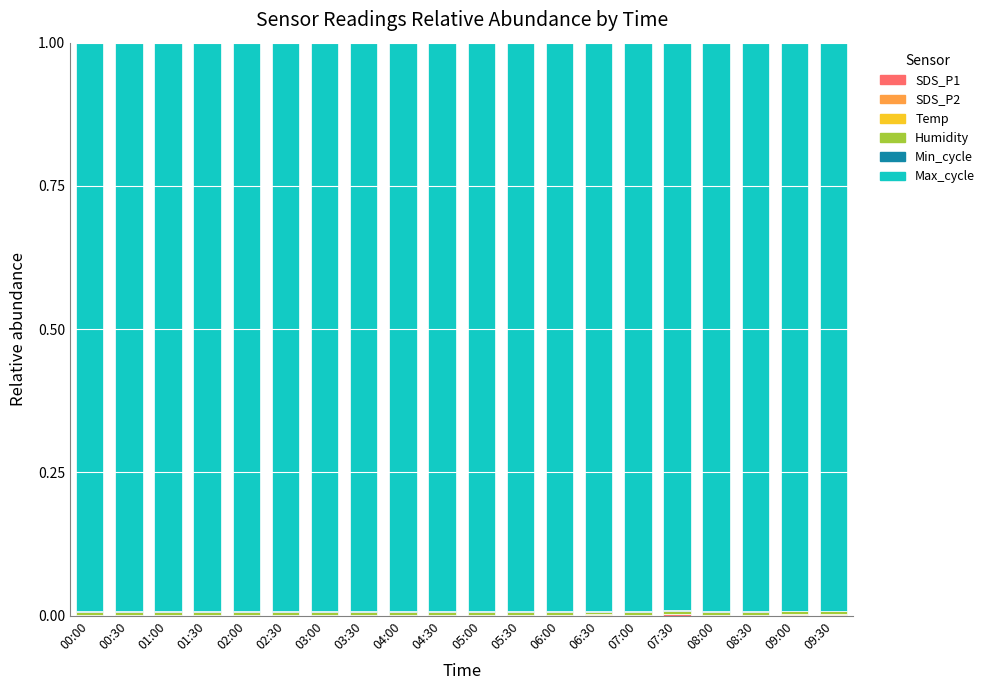

At 00:00, list the series in order from smallest to largest.

SDS_P2, Temp, SDS_P1, Min_cycle, Humidity, Max_cycle